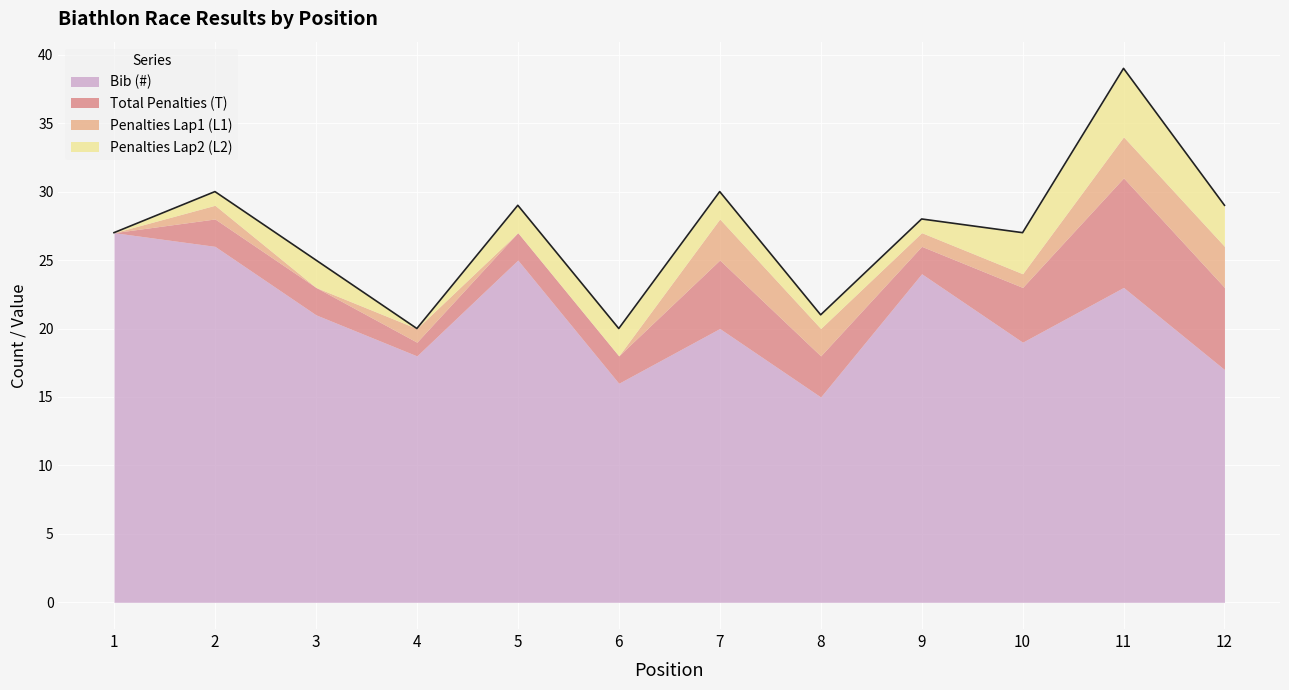

At which label does Penalties Lap2 (L2) reach its peak?

11